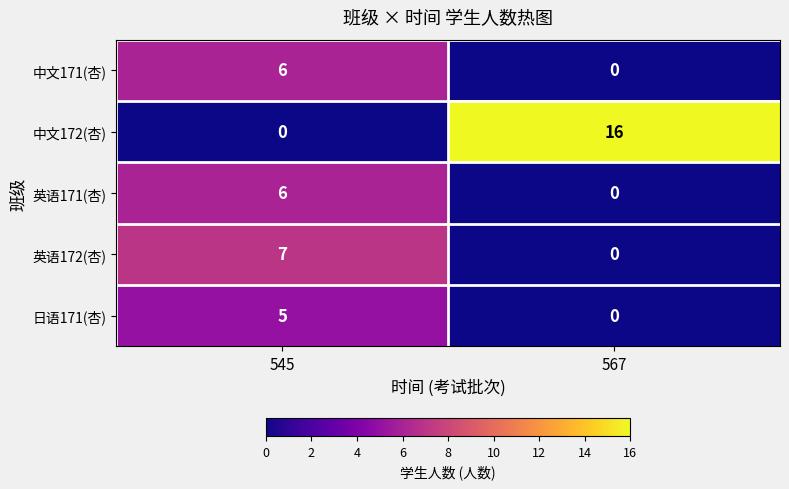

The 日语171(杏) series shows 0 at 567. True or false?

True